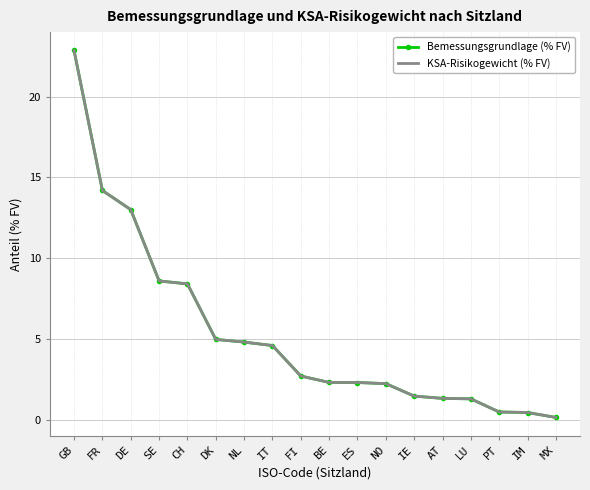

How many lines are shown in the chart?

2